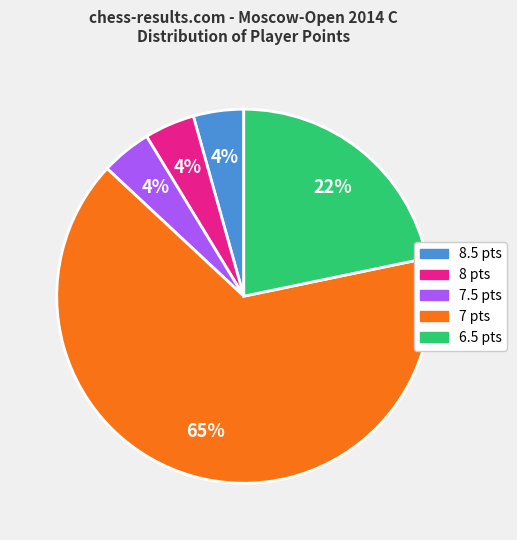

What is the largest slice in the pie chart?

7 pts